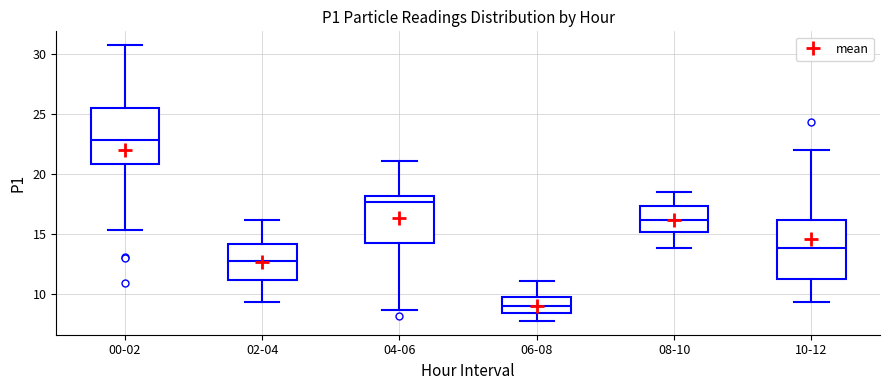

Reading left to right, transcribe this box plot: for each box, give where its median line is, the range the box spans, and where its two whiskers end, as read against the y-axis. The values are not printed on the chart, so give them approximately, as read against the axis.

00-02: median 23.0, box 21.0 to 25.5, whiskers 15.5 to 30.5
02-04: median 12.5, box 11.0 to 14.0, whiskers 9.5 to 16.0
04-06: median 17.5, box 14.0 to 18.0, whiskers 8.5 to 21.0
06-08: median 9.0, box 8.5 to 9.5, whiskers 7.5 to 11.0
08-10: median 16.0, box 15.0 to 17.5, whiskers 14.0 to 18.5
10-12: median 14.0, box 11.5 to 16.0, whiskers 9.5 to 22.0